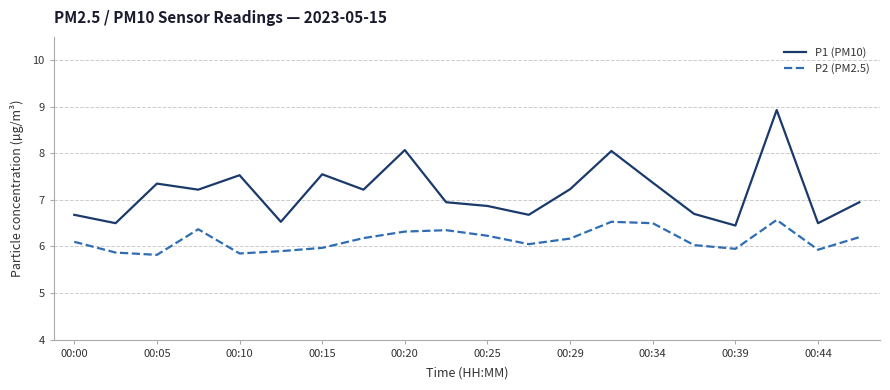

What is the lowest value of the P1 (PM10) series?

6.5